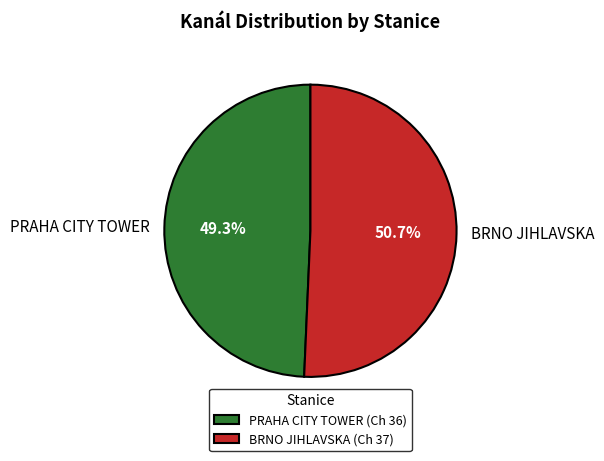

What percentage do PRAHA CITY TOWER and BRNO JIHLAVSKA together represent?

100.0%